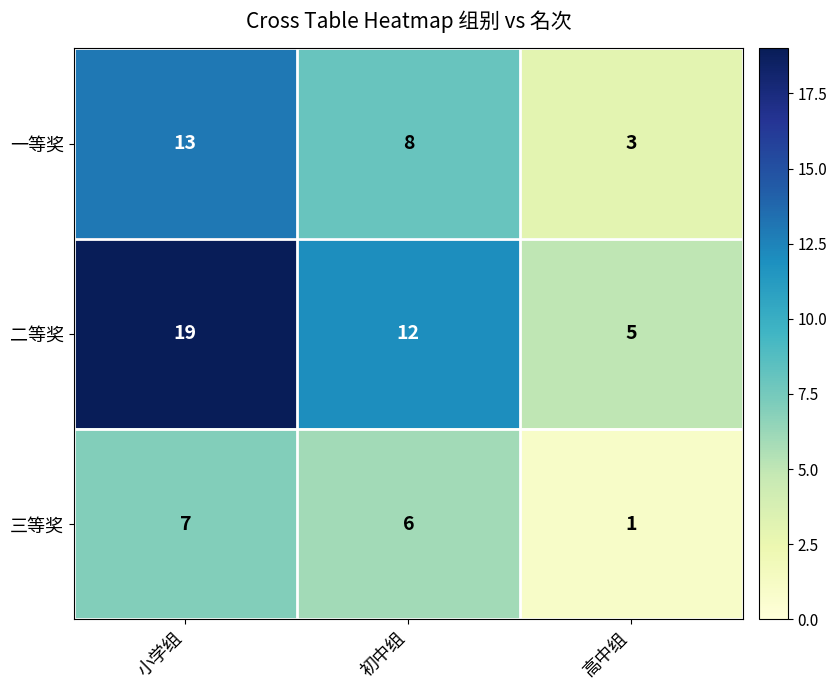

Reading left to right, what are all the values shown in this chart?

一等奖: 13	8	3
二等奖: 19	12	5
三等奖: 7	6	1